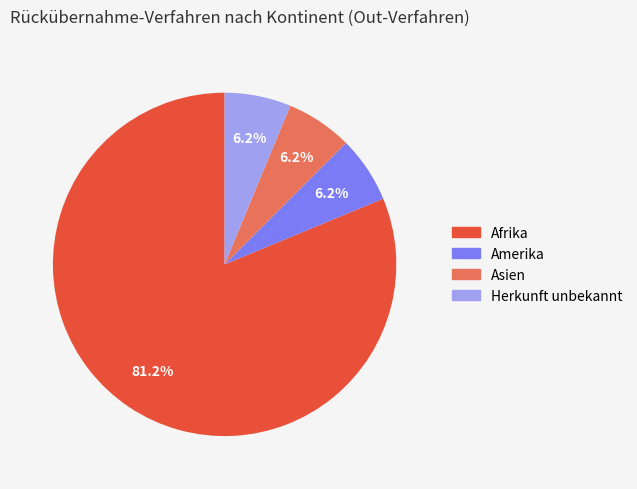

Between Afrika and Herkunft unbekannt, which is larger?

Afrika